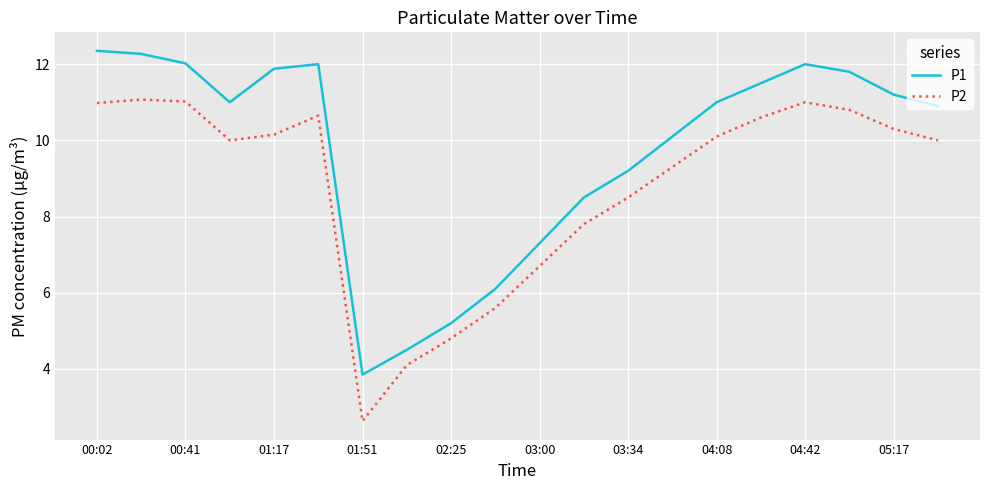

What is the highest value of the P2 series?

11.1